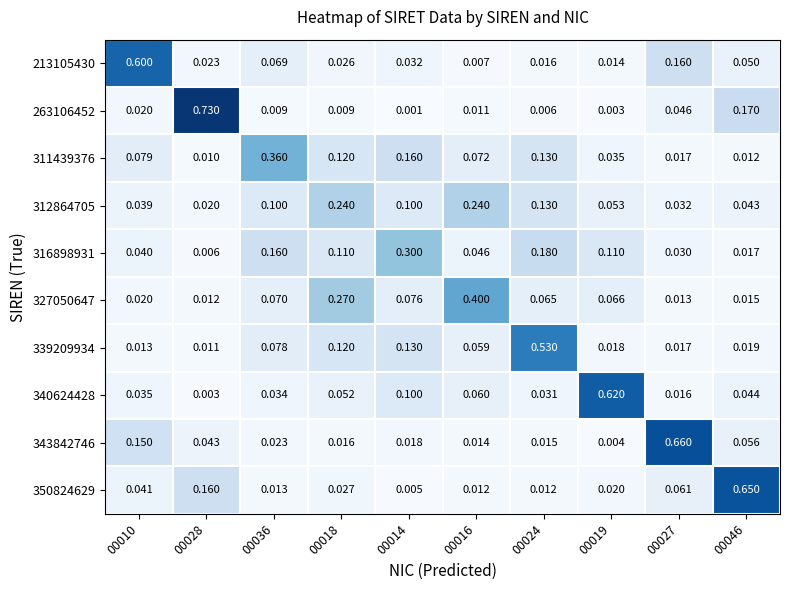

How many distinct data groups are displayed?

10